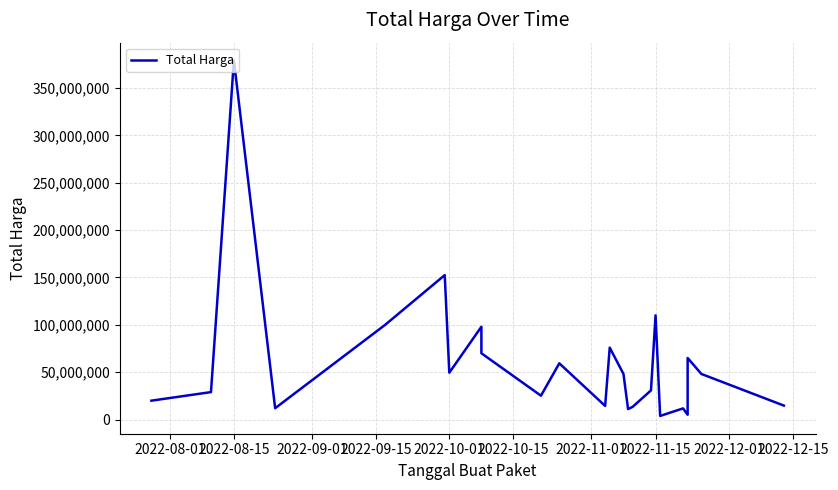

Is this an area chart (filled region under the line)?

No